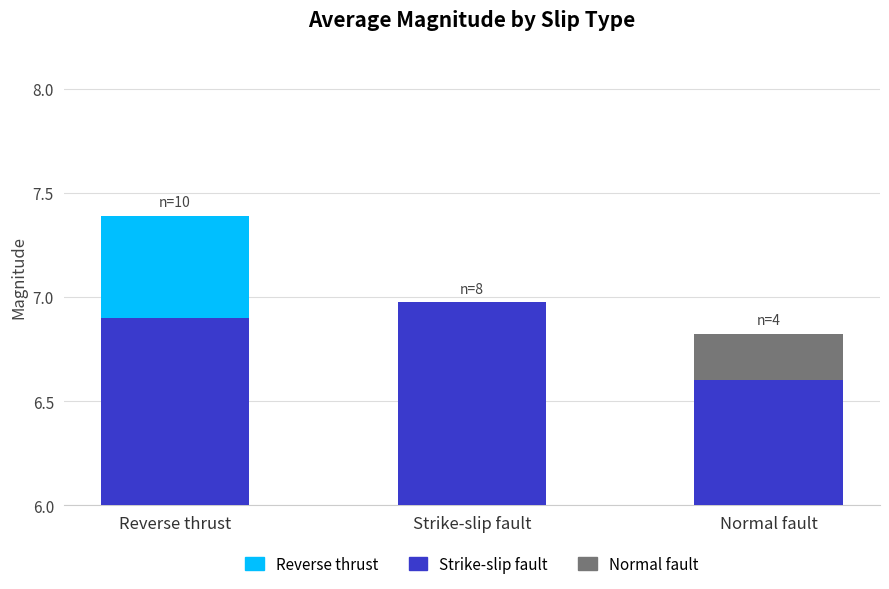

At which label does Above Min (Mean Range) reach its peak?

Reverse thrust